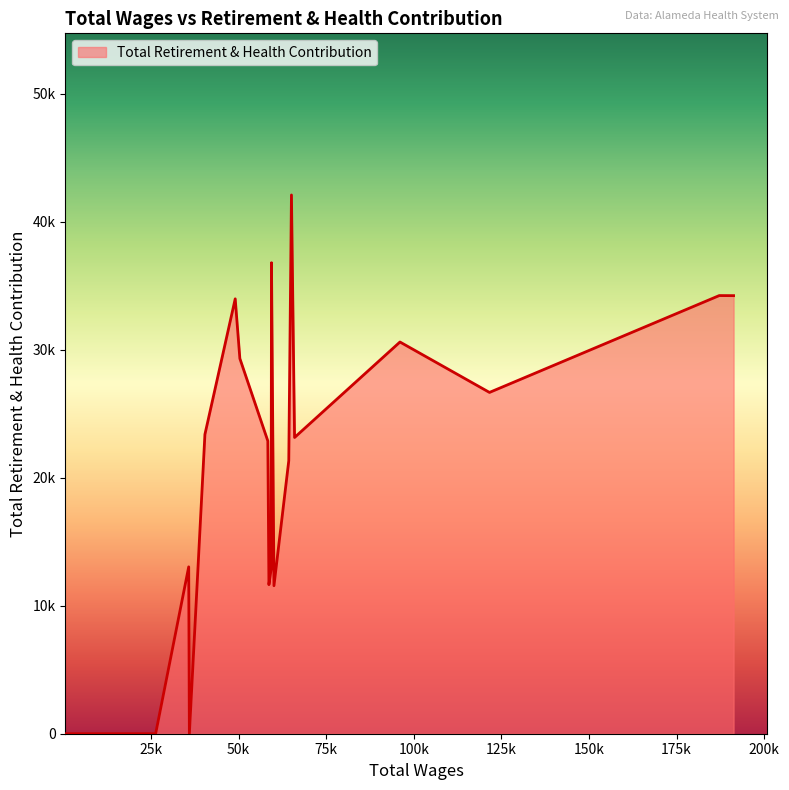

True or false: there are more than 0 points higher than both neighbors.

True